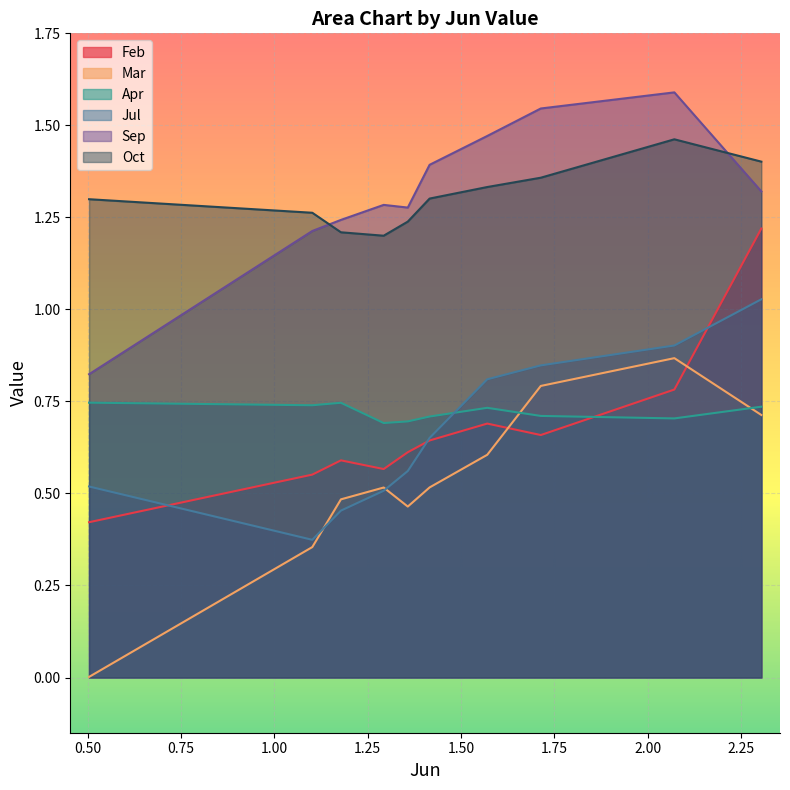

The Mar series shows 0.8 at pct45. True or false?

False